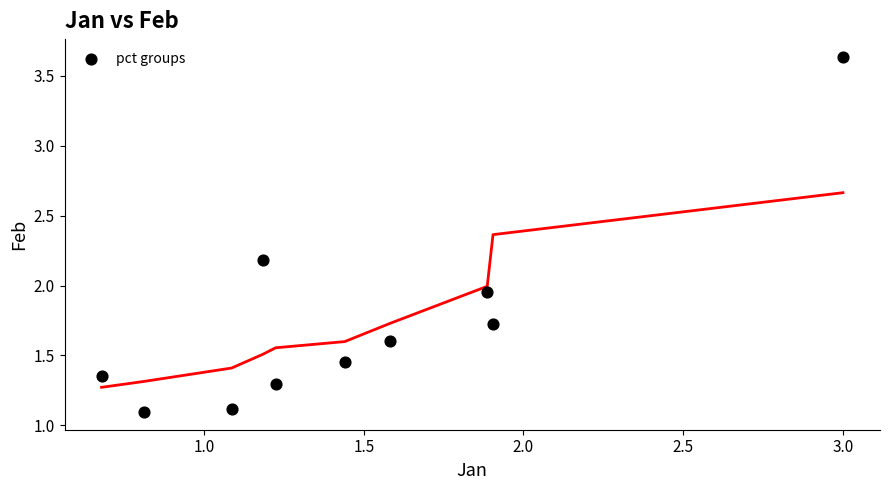

What is the range of X values (max minus min)?

2.3